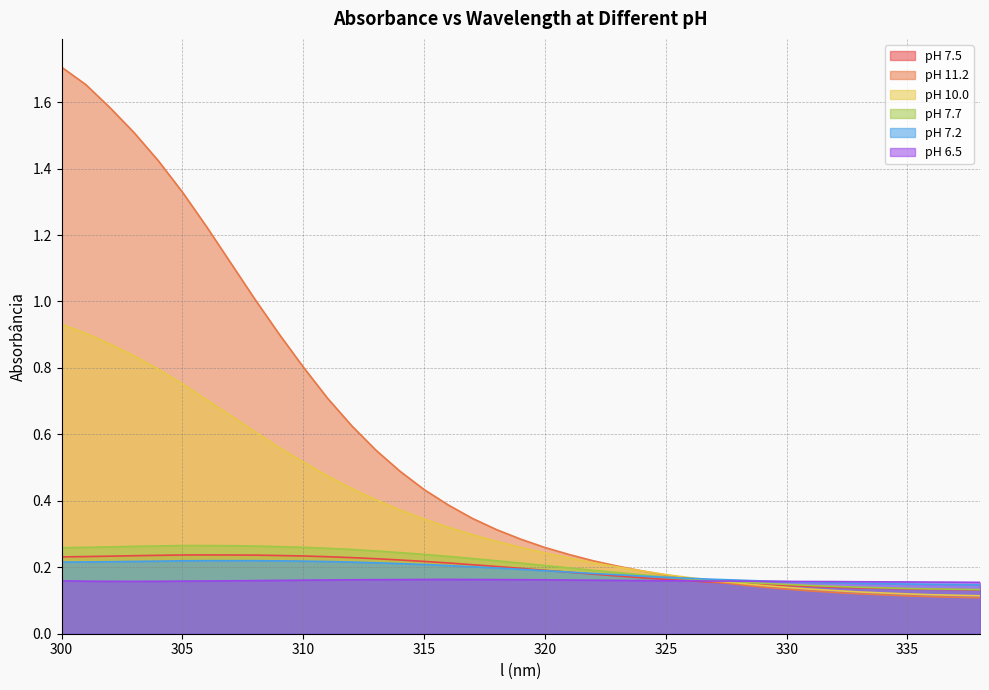

Which category has the highest value in the pH 11.2 series?

300